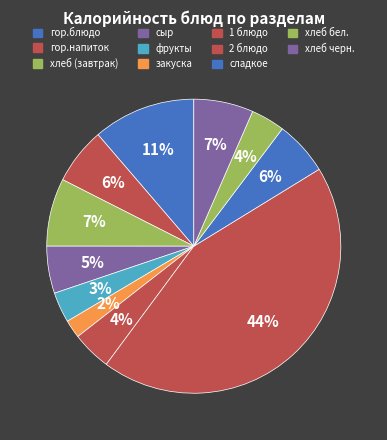

What is the smallest slice in the pie chart?

закуска